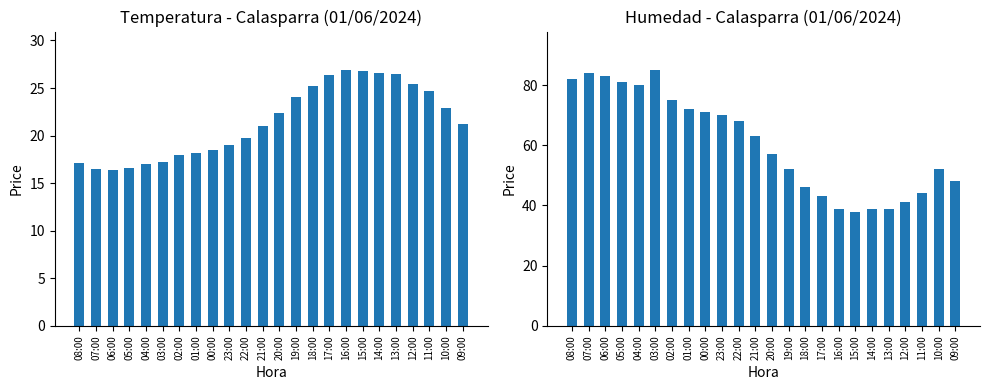

Does the chart contain stacked bars?

No